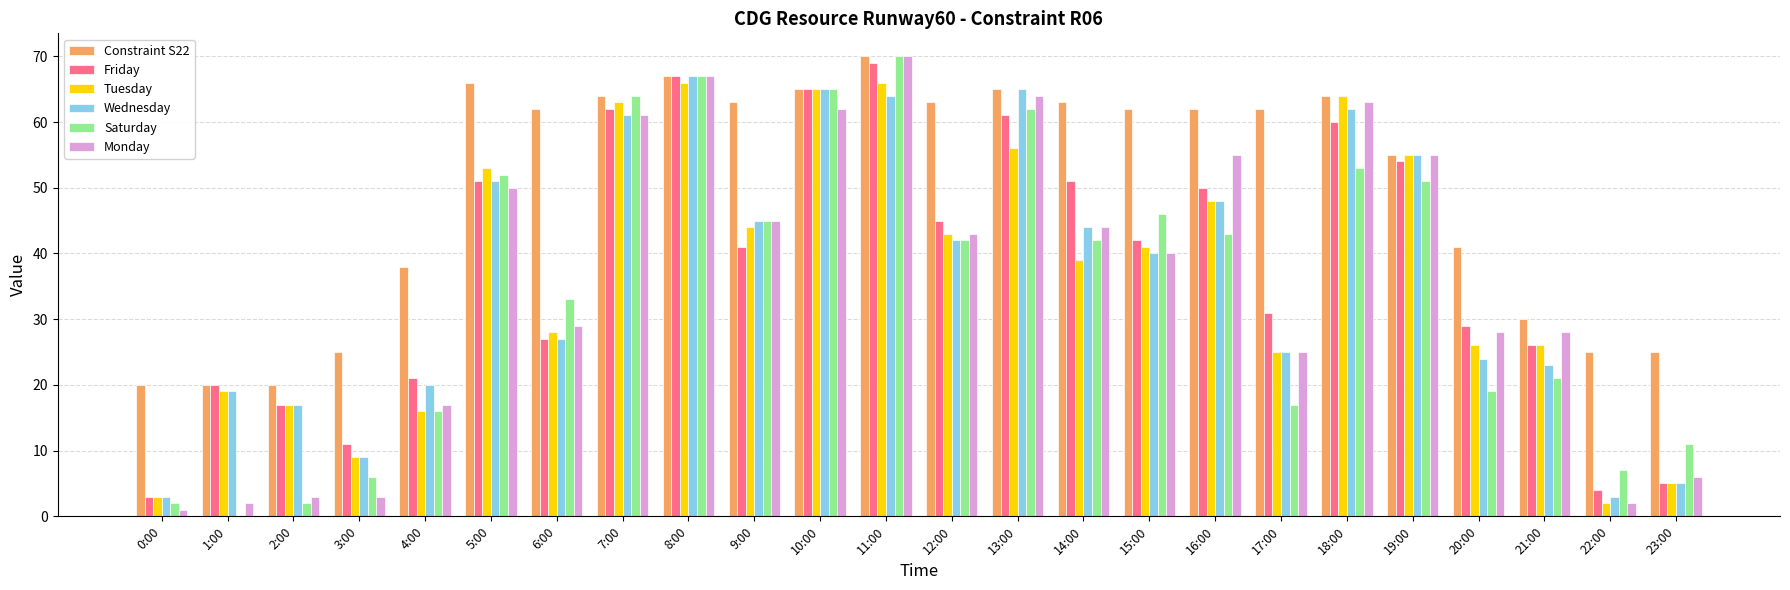

What are all the series names shown in the legend?

Constraint S22, Friday, Tuesday, Wednesday, Saturday, Monday